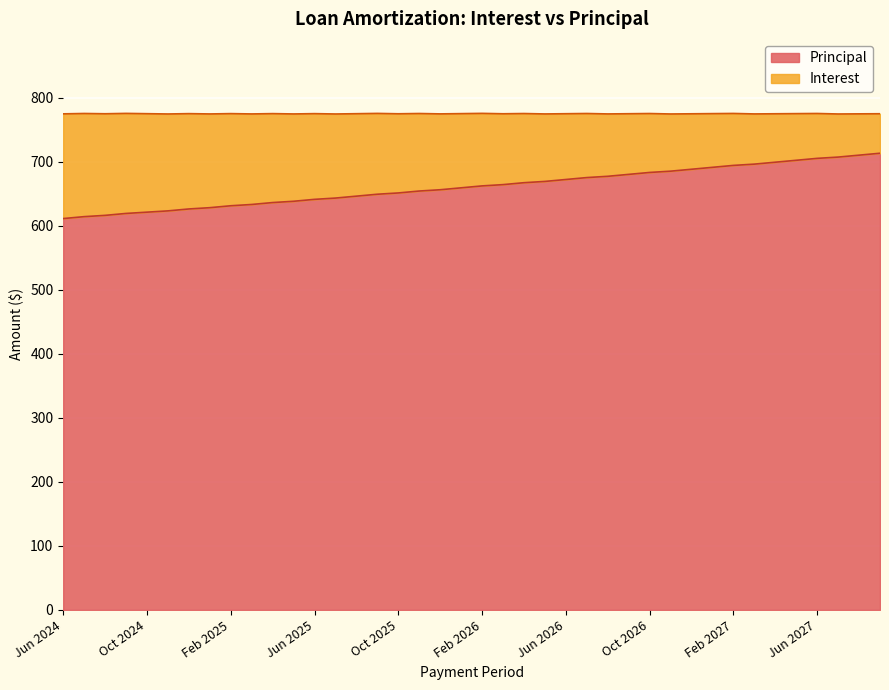

What is the difference between the values at Mar 2026 and Aug 2025?

18